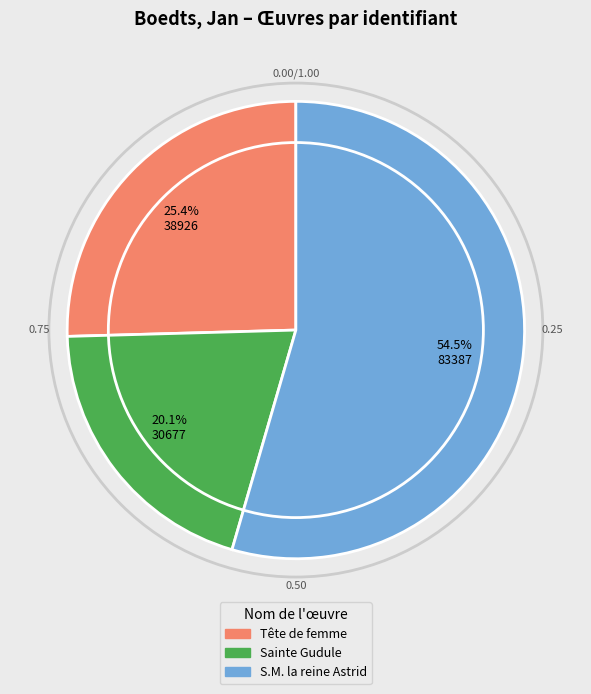

To the nearest percent, what is the difference between the largest and smallest slice percentages?

34%